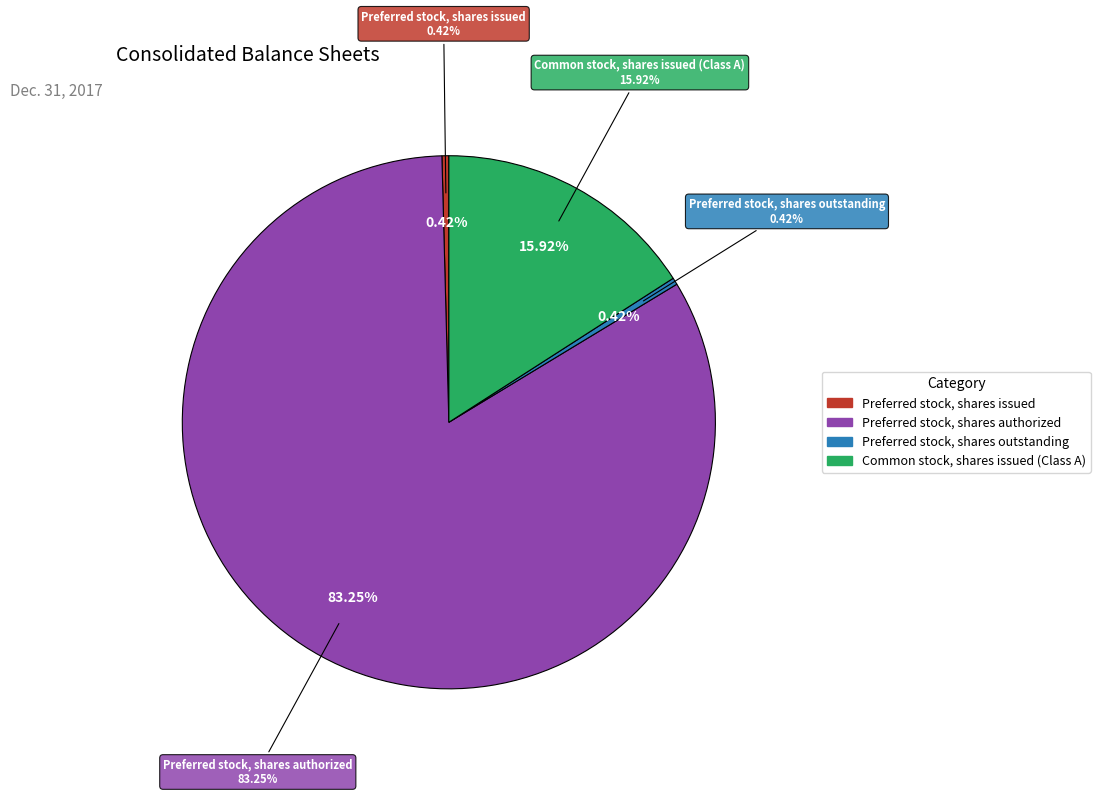

To the nearest percent, what is the average slice percentage?

25%